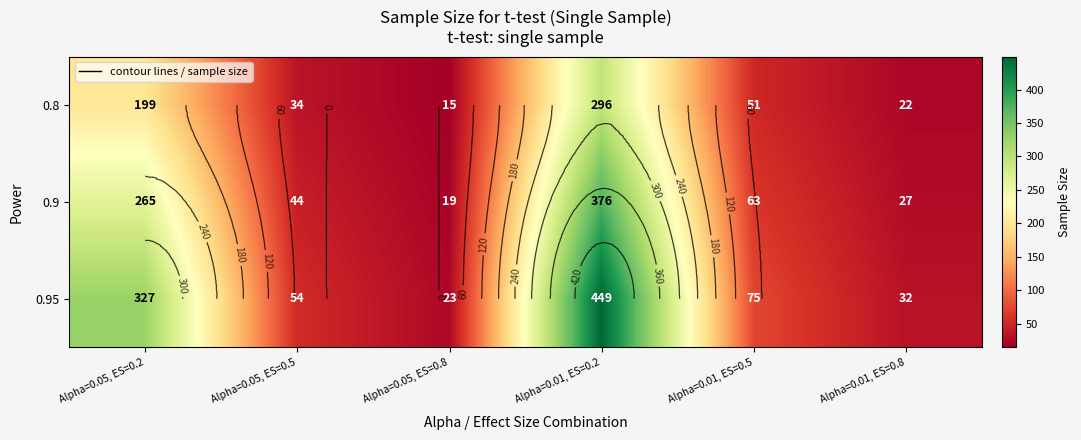

What is the highest value of the 0.9 series?

376